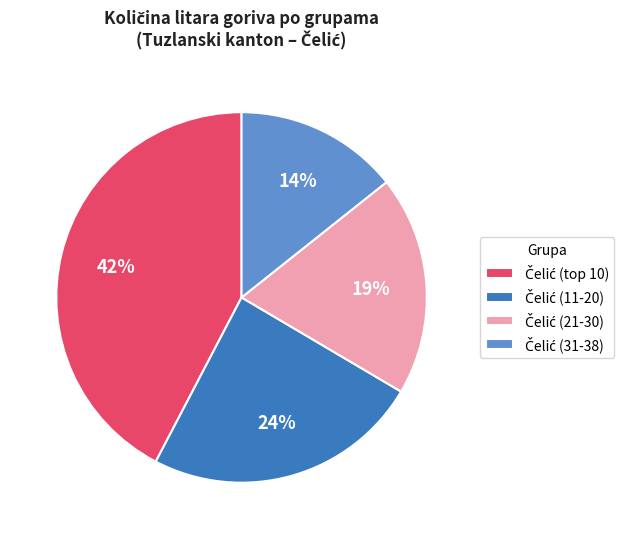

Is there any slice that represents more than half of the pie?

No